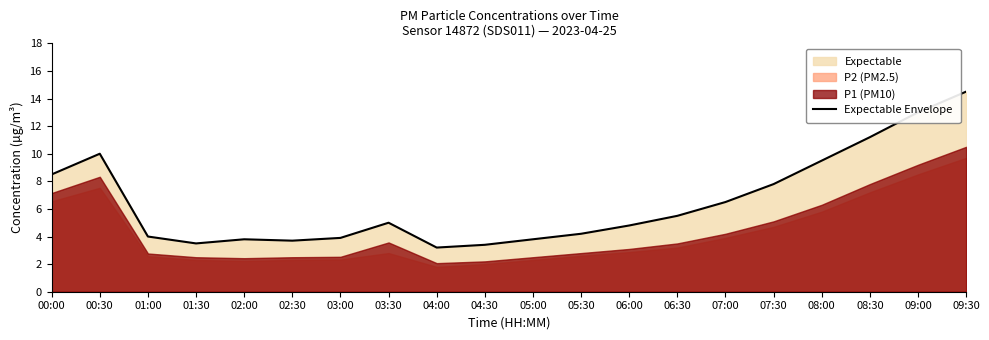

What is the ratio of the value at 01:30 to the value at 03:00?

0.9